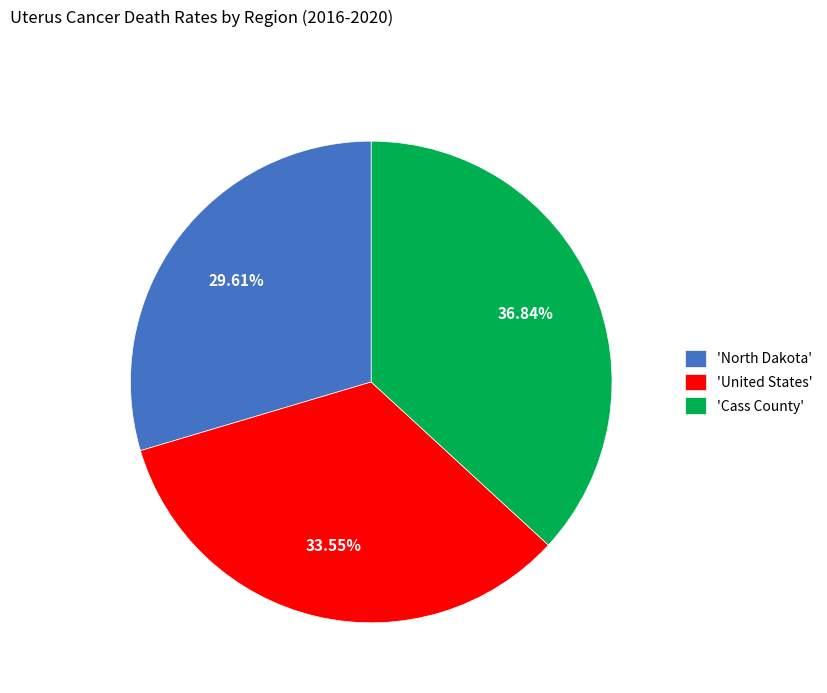

To the nearest percent, what is the average slice percentage?

33%